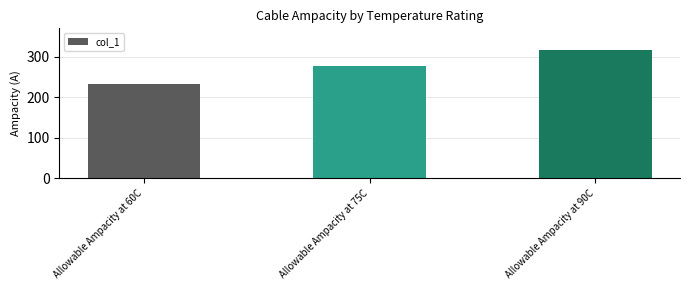

Where is the data nearest to the value 274?

Allowable Ampacity at 75C